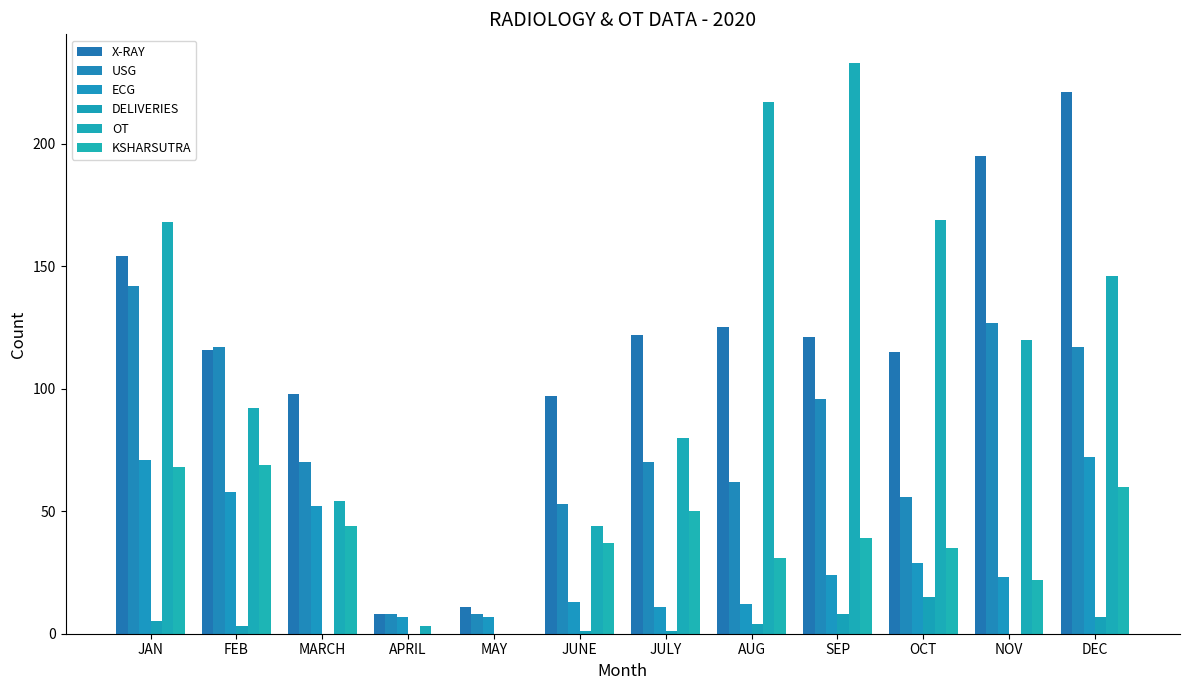

At which label is X-RAY closest to 114?

OCT